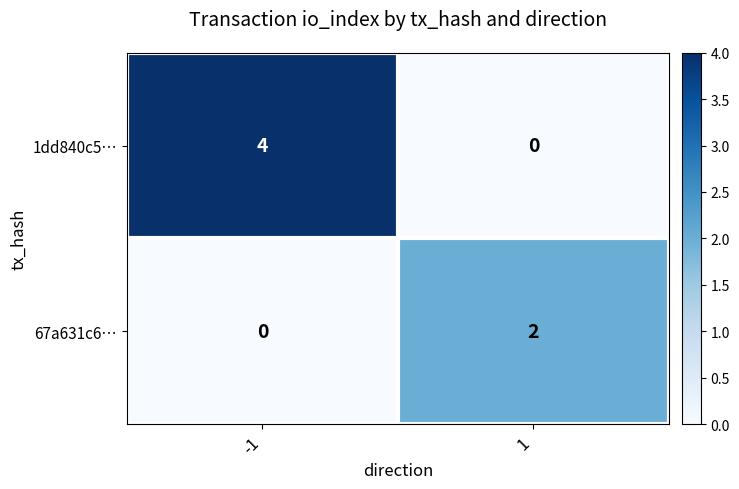

Rank the series by their average value, from lowest to highest.

67a631c6…, 1dd840c5…